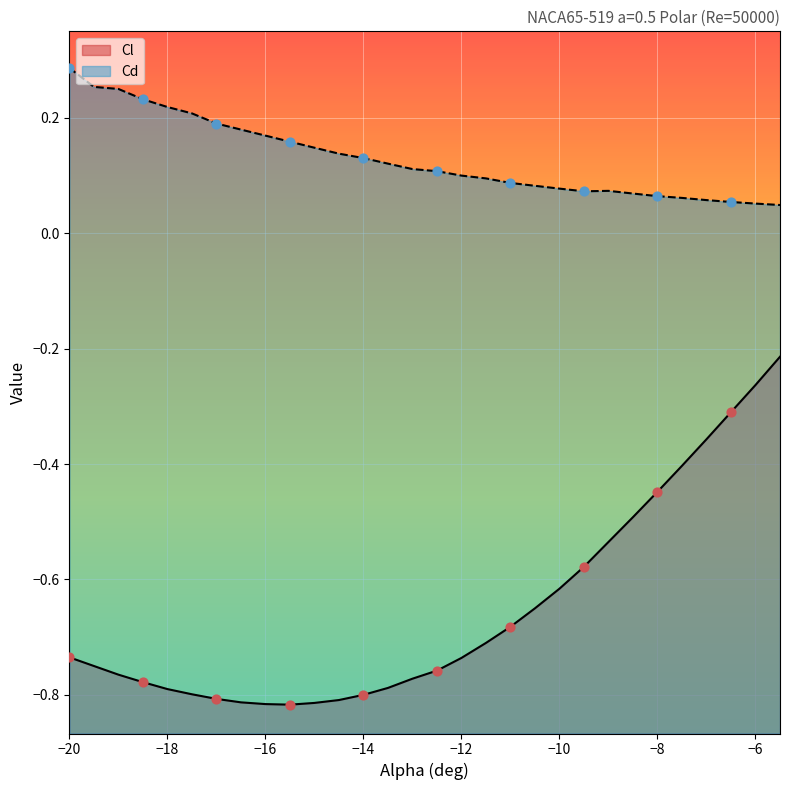

Which series has the largest total across all categories?

Cd